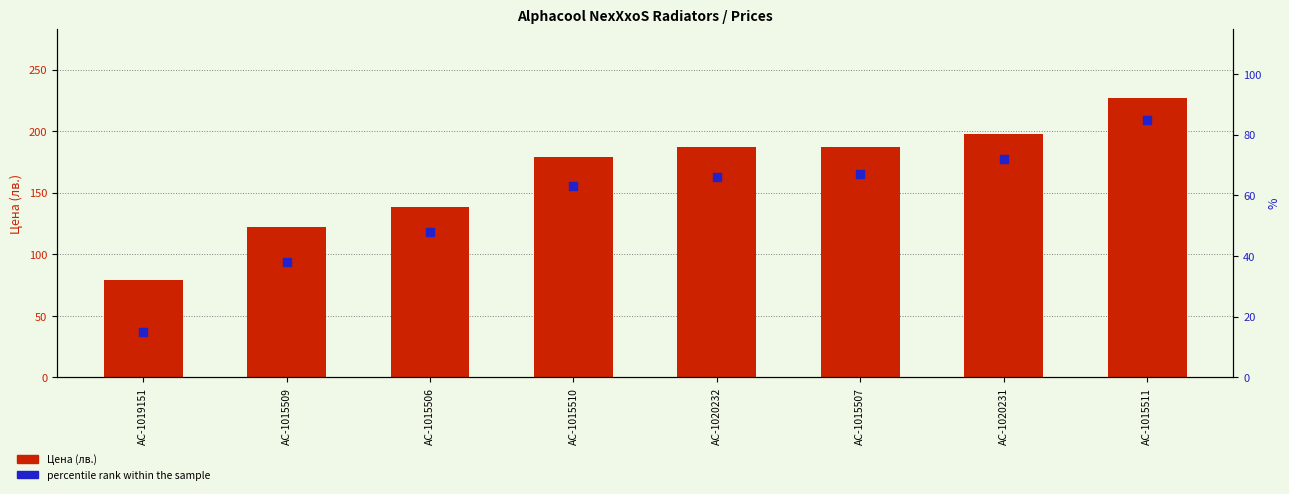

Which series contains the highest Y value?

Цена (лв.)